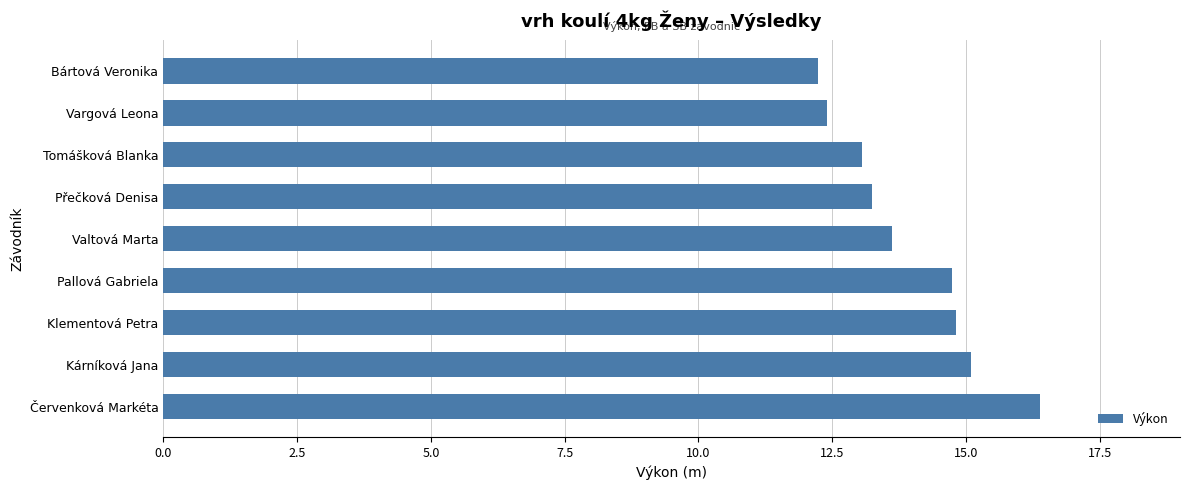

What is the minimum value shown in the chart?

12.2